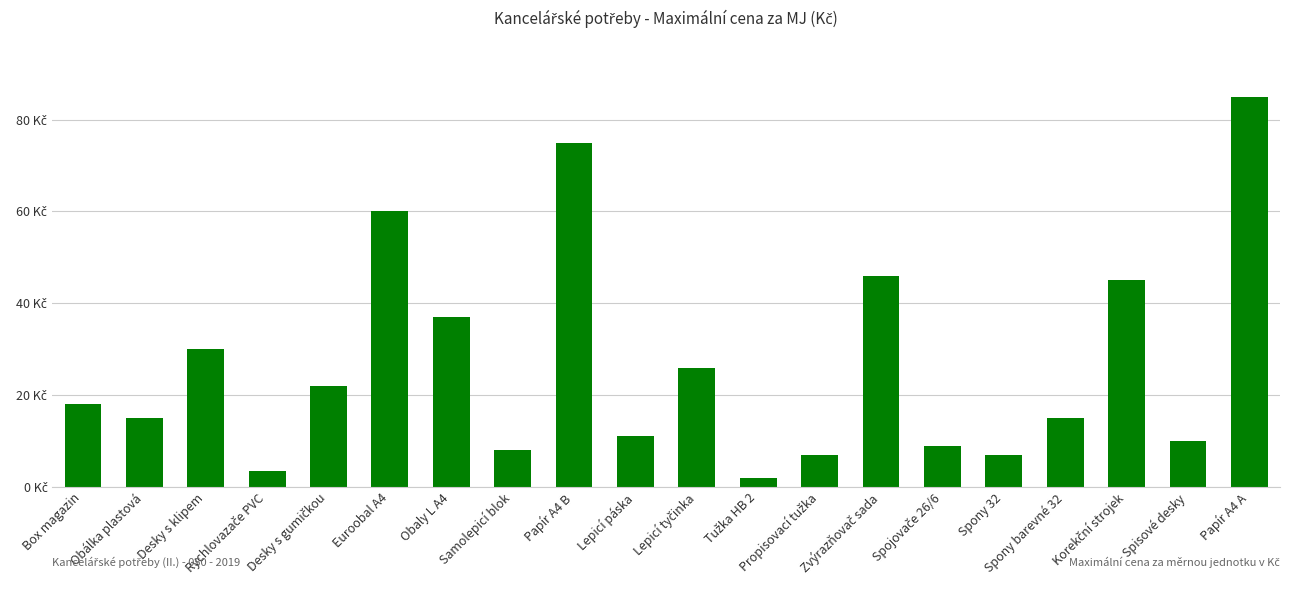

What is the smallest value displayed?

2.0